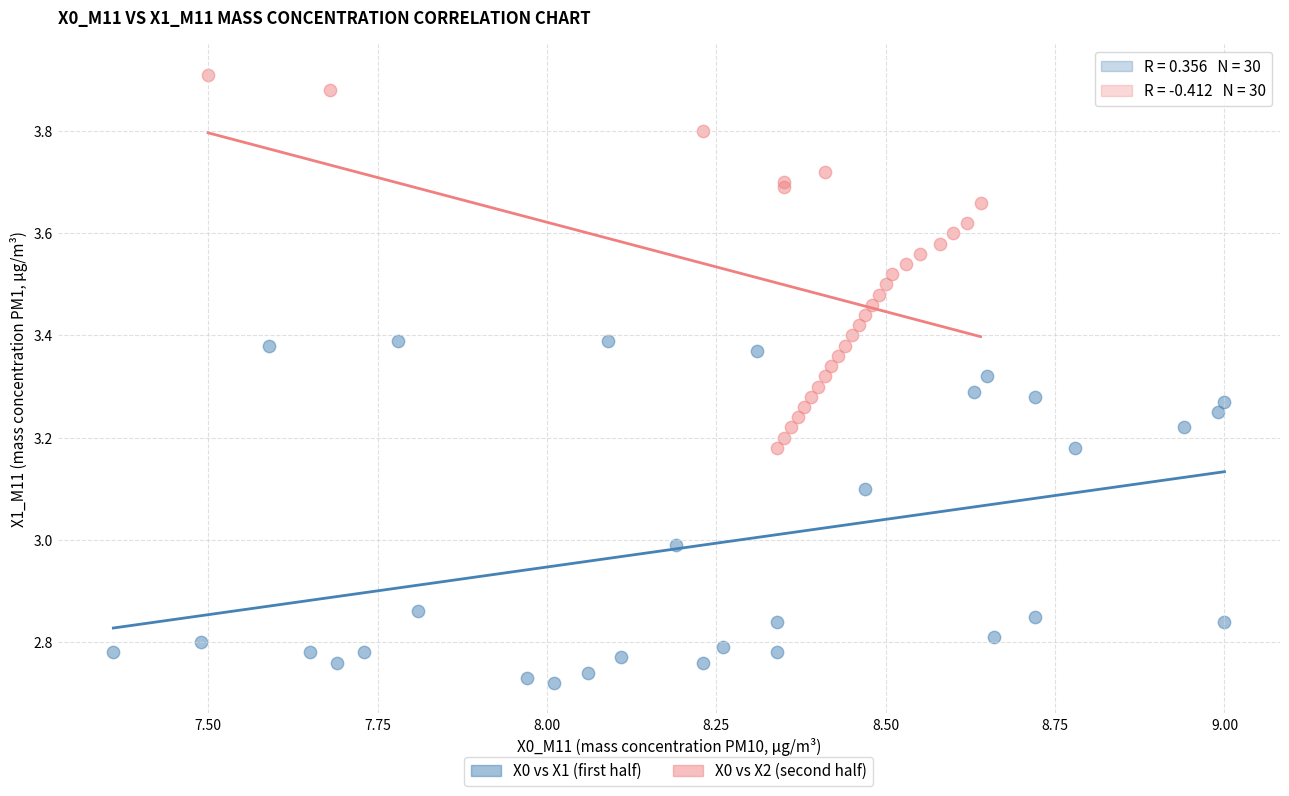

Which series contains the highest Y value?

X0 vs X2 (second half)